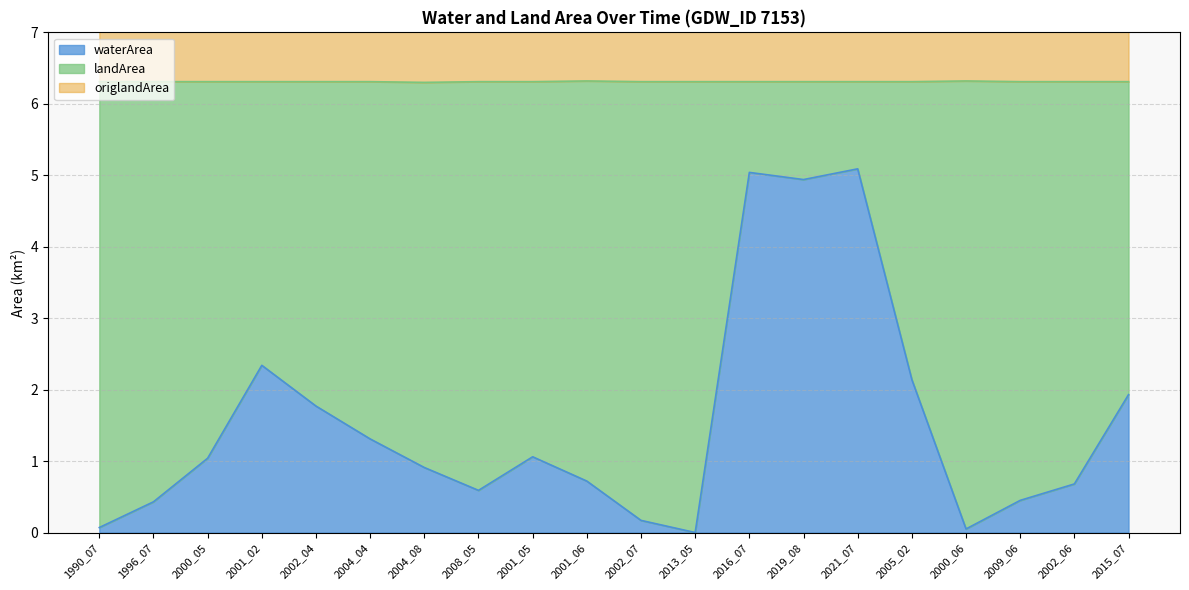

How many data points in waterArea are less than 1?

10